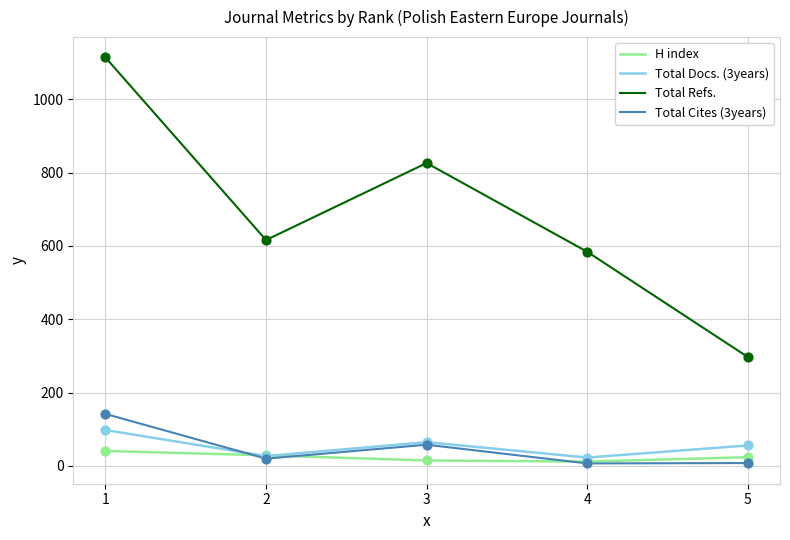

At which category is the sum across all series the highest?

1